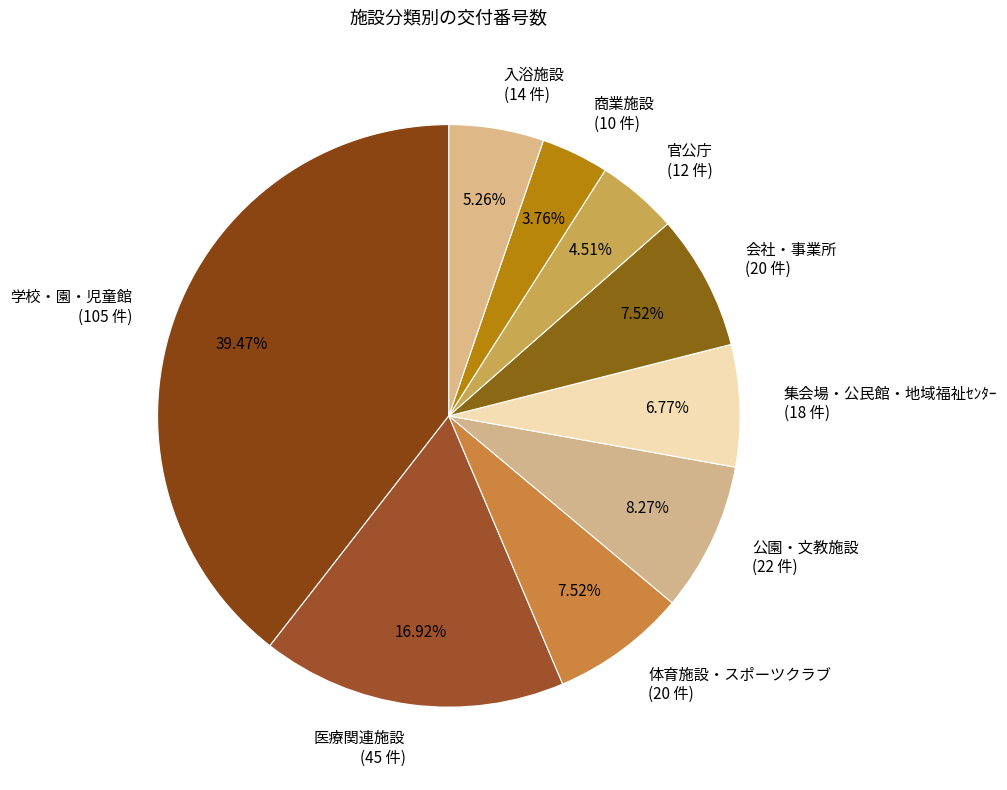

To the nearest percent, what is the difference between the largest and smallest slice percentages?

36%